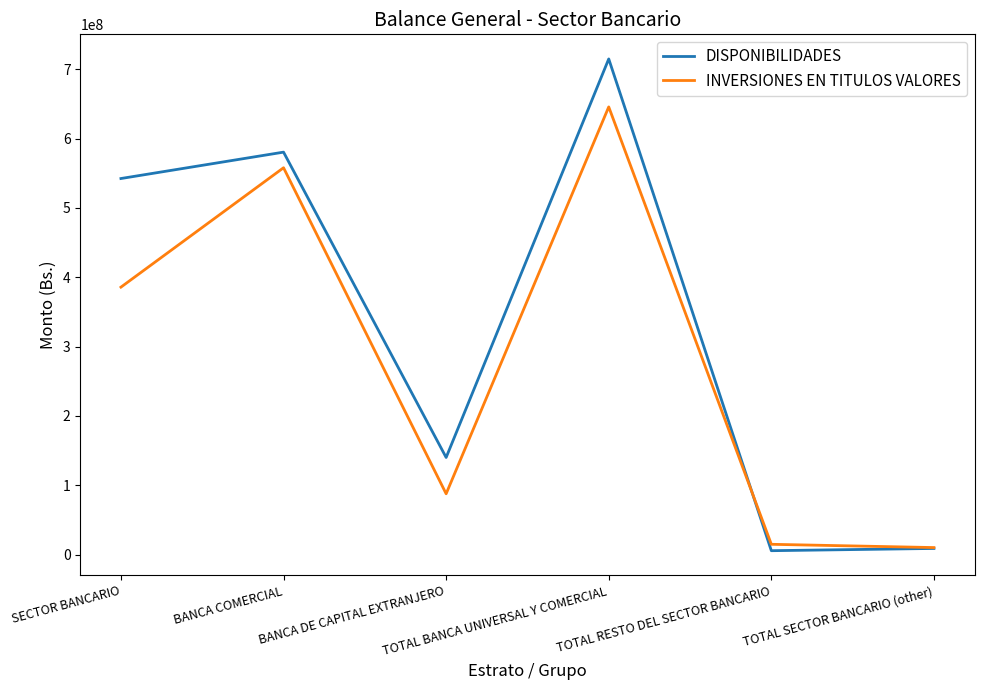

Which series has the widest spread of values?

DISPONIBILIDADES